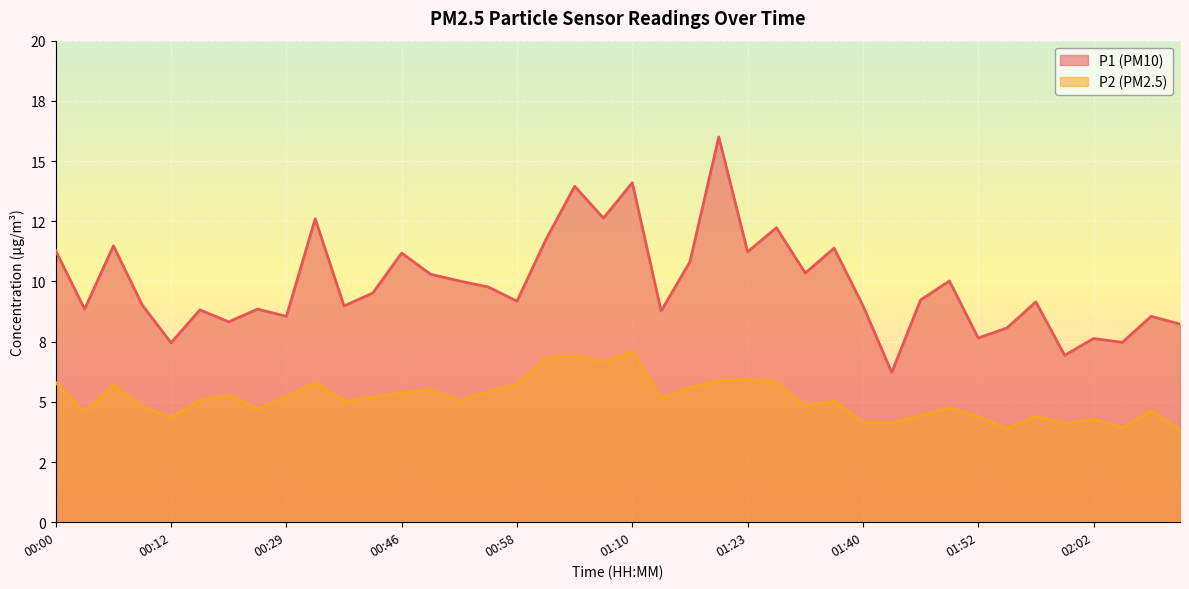

How many series are shown in this chart?

2